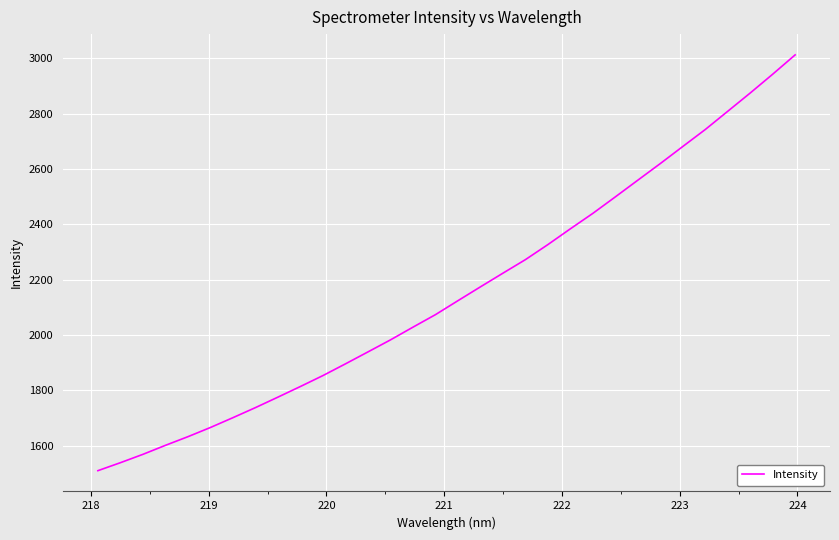

Count the number of categories in the chart.

32